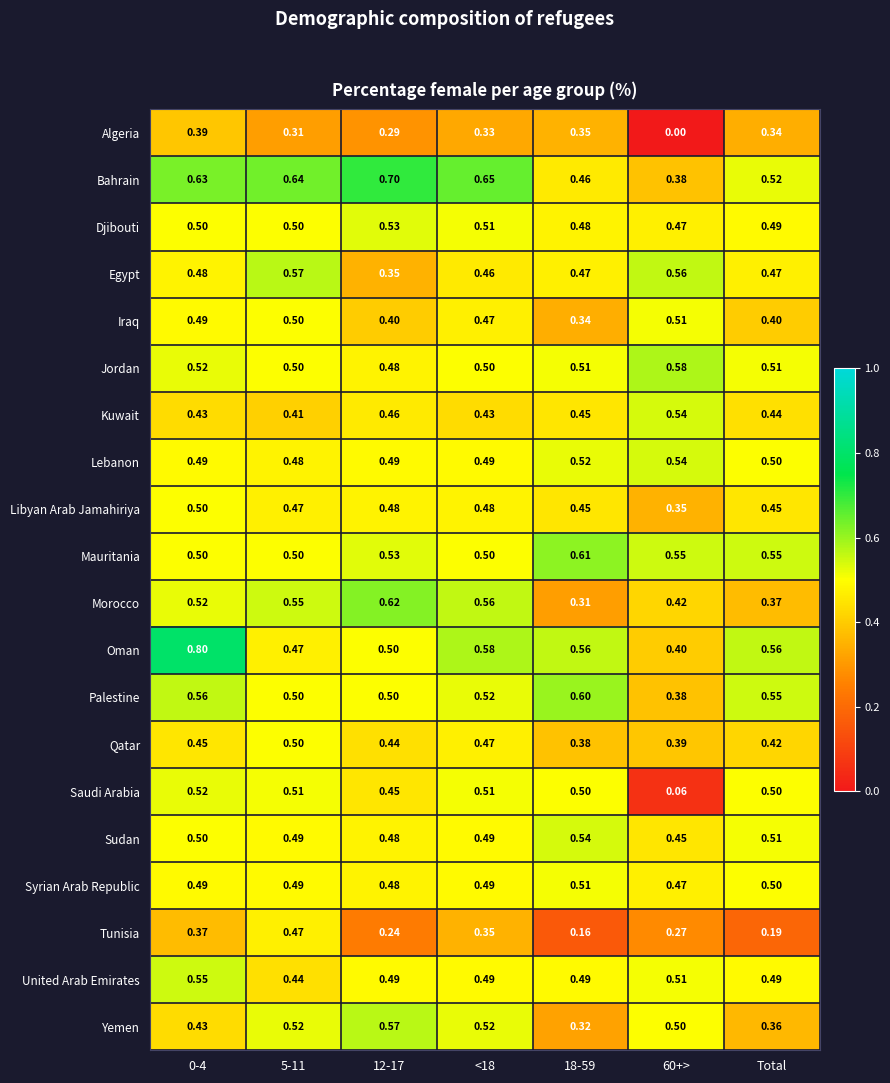

Which series changed the most between 0-4 and 5-11?

Oman